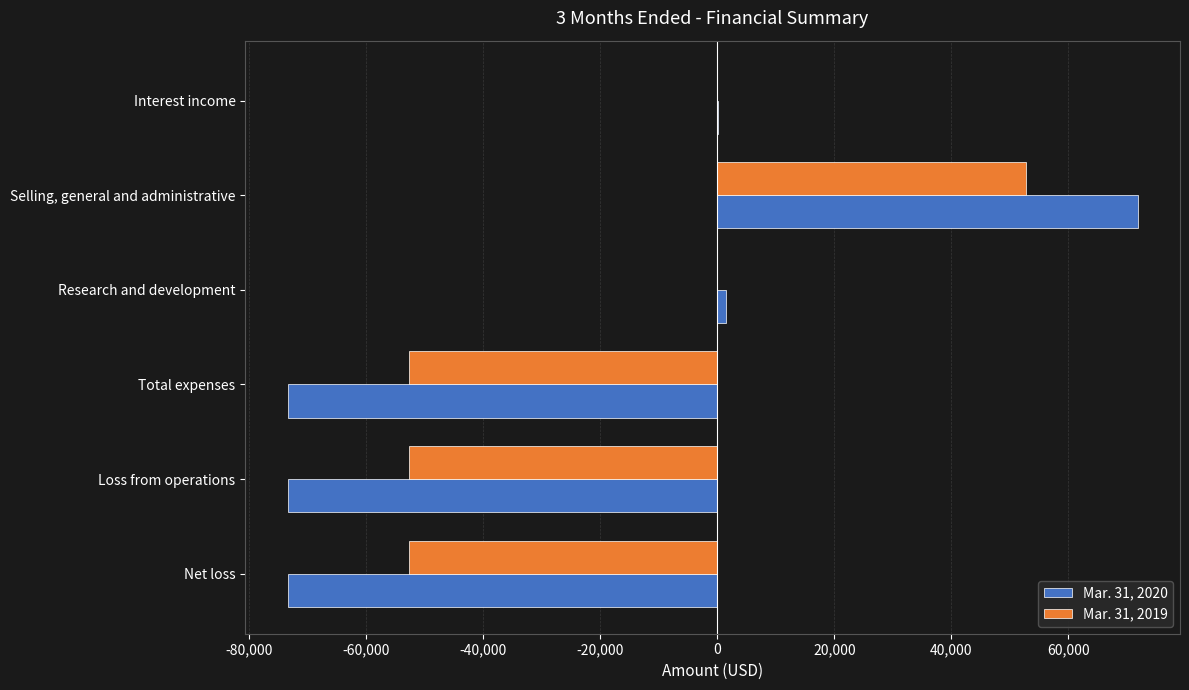

Which series has the largest total across all categories?

Mar. 31, 2019